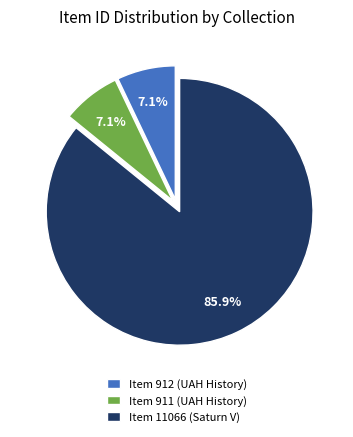

What percentage is NOT represented by Item 912 (UAH History)?

92.9%